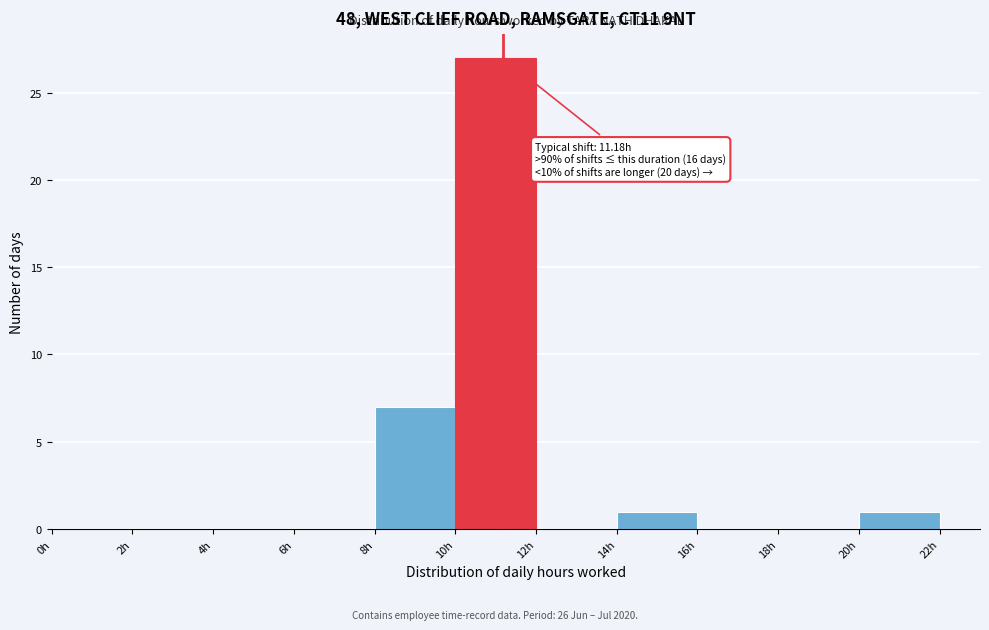

Over which range of the x-axis is the bar tallest?

10 to 12